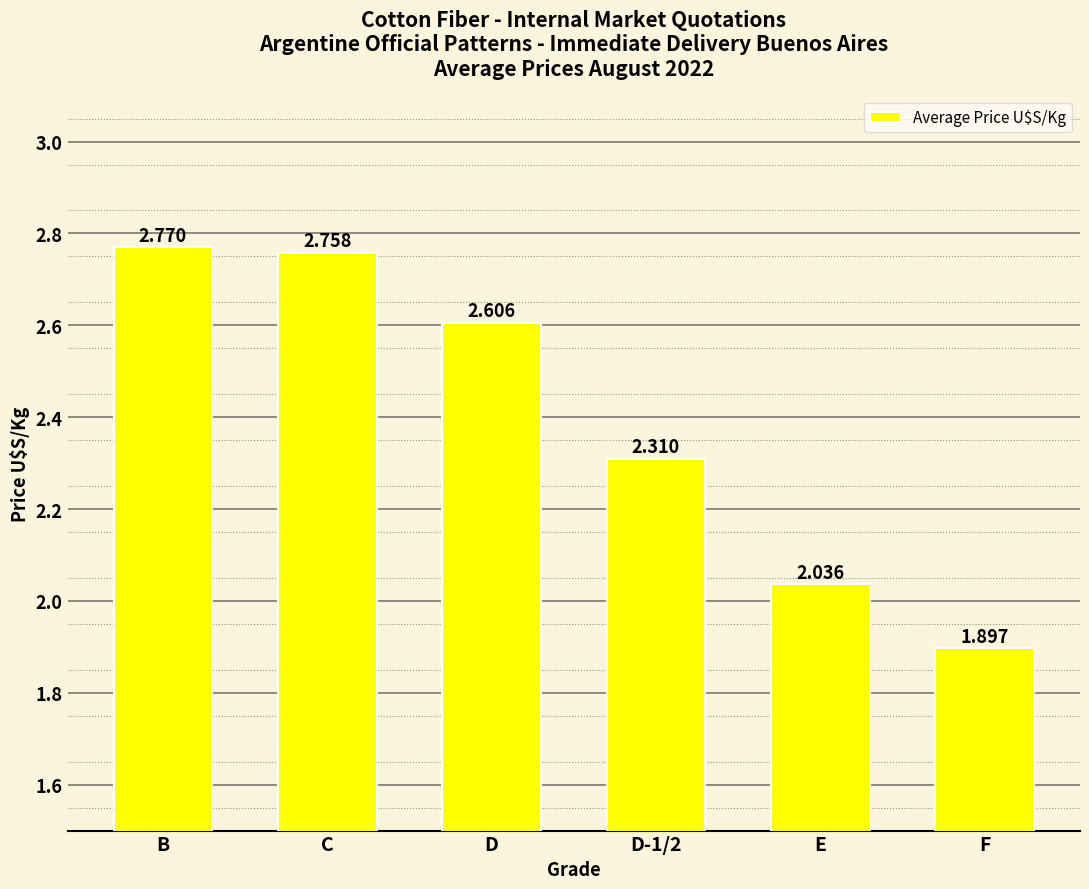

What is the label of the 3rd bar from the right?

D-1/2